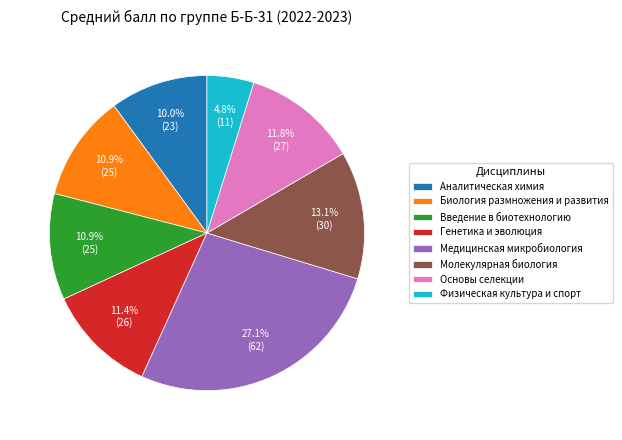

To the nearest percent, what portion does Основы селекции represent?

12%